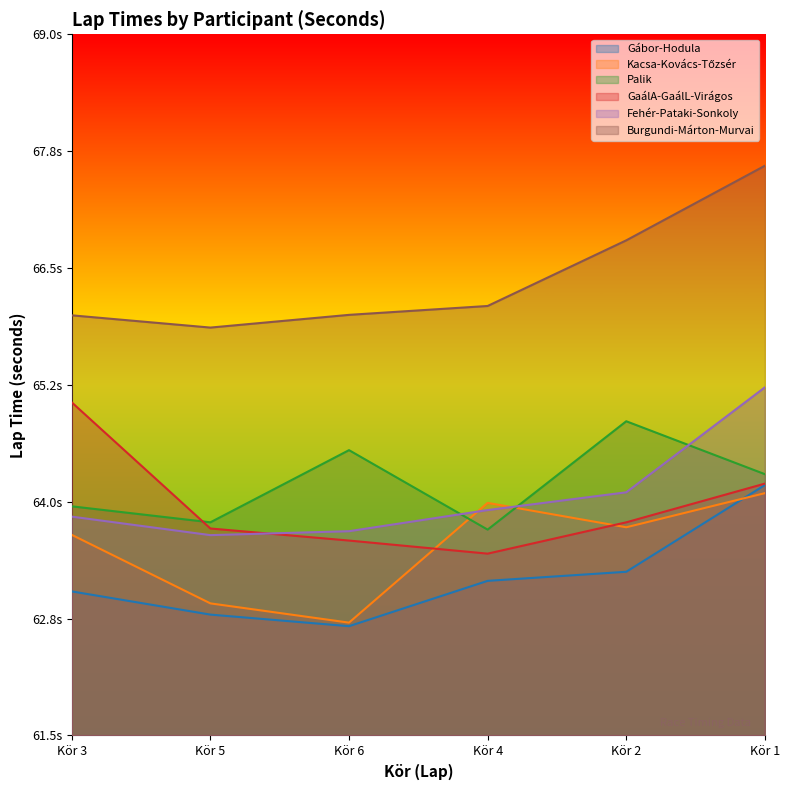

Where does the Kacsa-Kovács-Tőzsér series first go above 63?

Kör 3